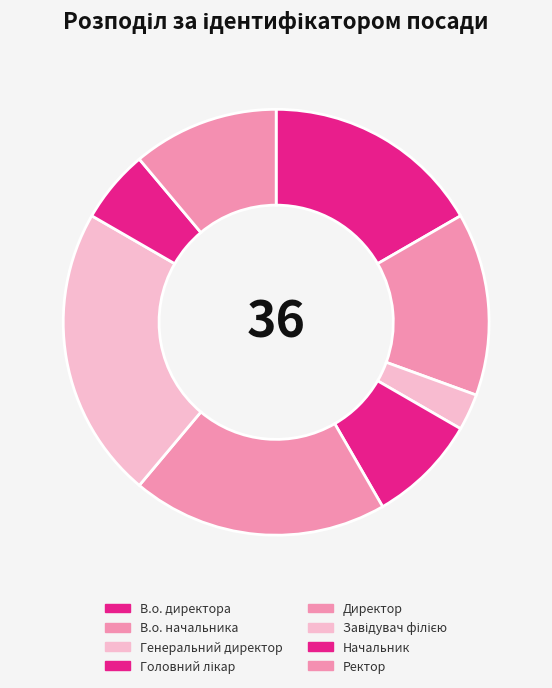

Is it true that В.о. директора is 17% of the pie?

True